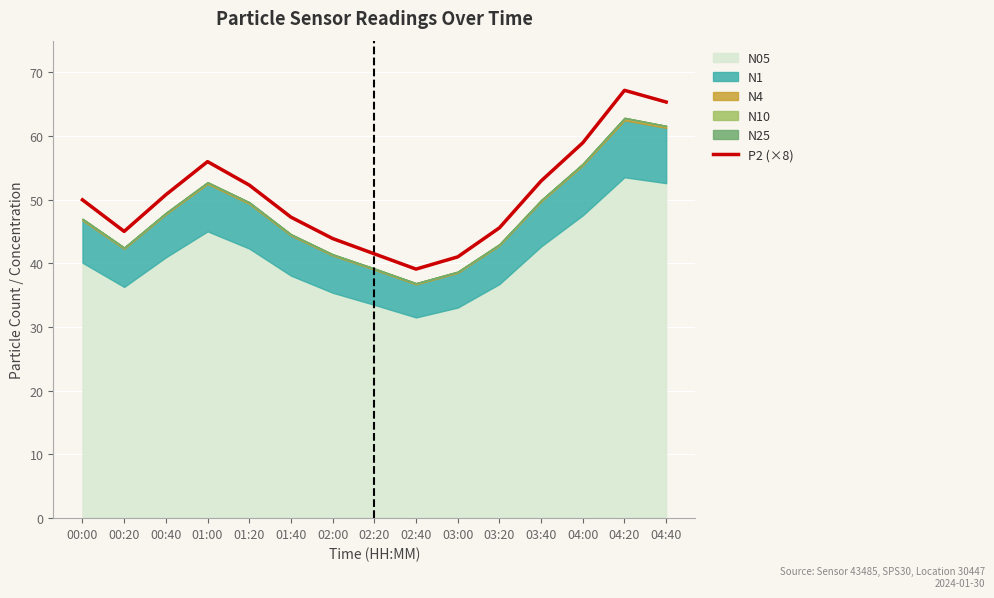

What is the average value?

50.5